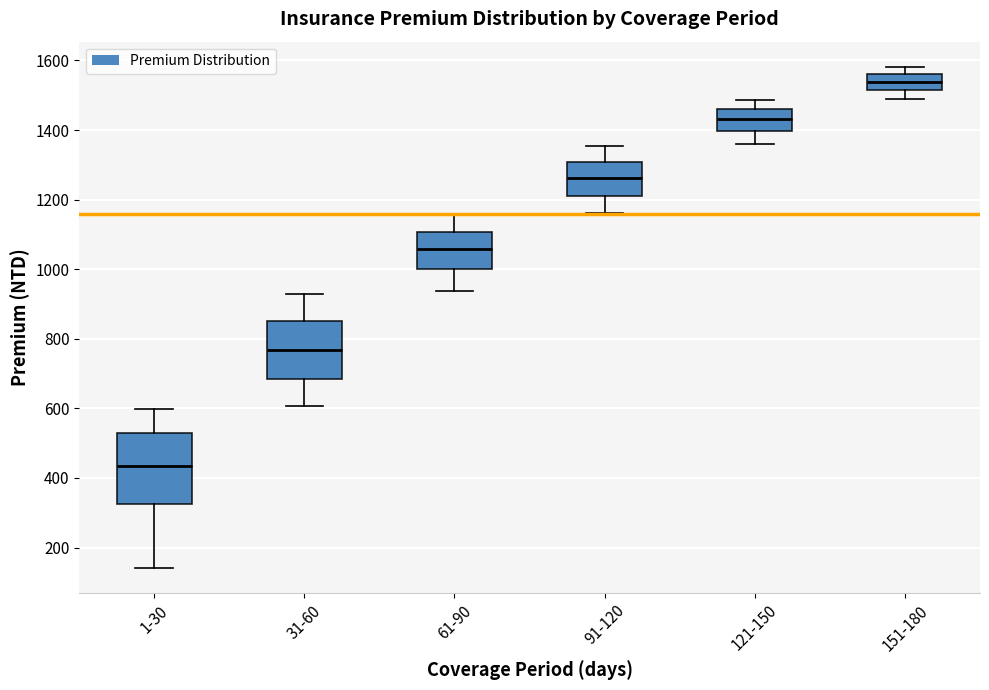

Which box's median line is the highest?

151-180